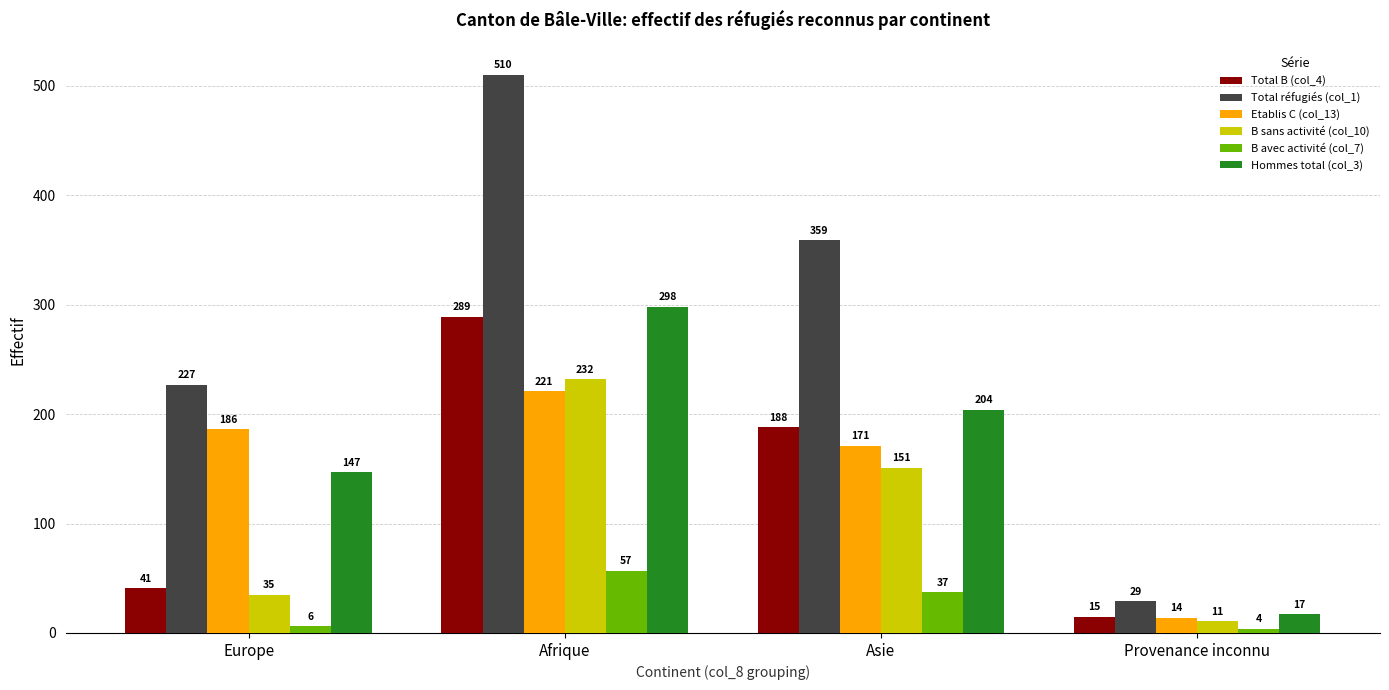

Reading left to right, transcribe all the data shown in this chart.

Total B (col_4): Europe=41	Afrique=289	Asie=188	Provenance inconnu=15
Total réfugiés (col_1): Europe=227	Afrique=510	Asie=359	Provenance inconnu=29
Etablis C (col_13): Europe=186	Afrique=221	Asie=171	Provenance inconnu=14
B sans activité (col_10): Europe=35	Afrique=232	Asie=151	Provenance inconnu=11
B avec activité (col_7): Europe=6	Afrique=57	Asie=37	Provenance inconnu=4
Hommes total (col_3): Europe=147	Afrique=298	Asie=204	Provenance inconnu=17